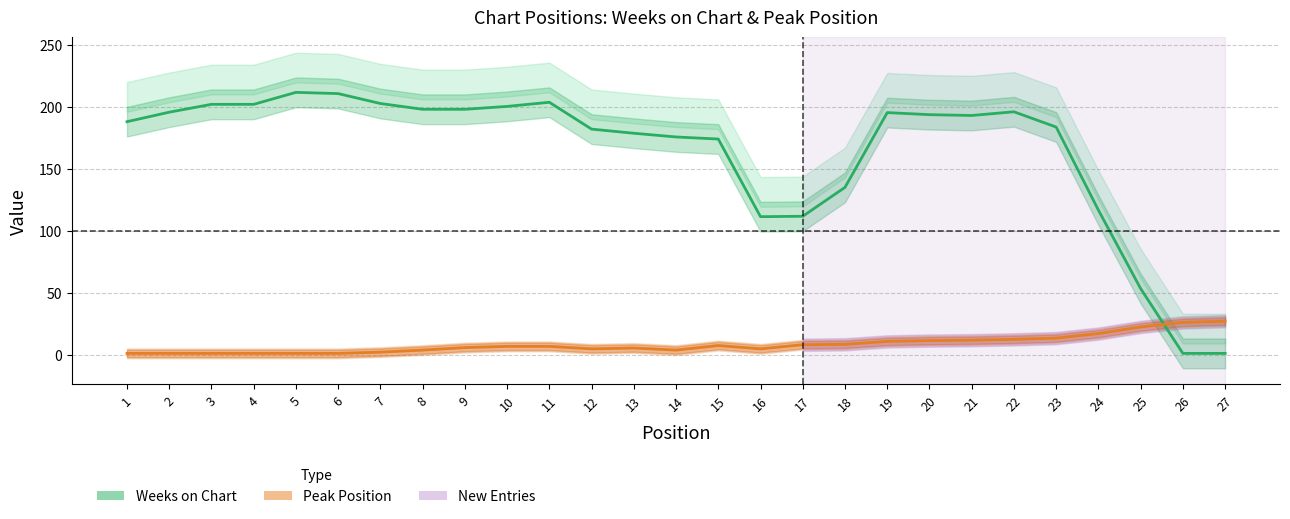

Reading right to left, list all the values displayed in this chart.

Weeks on Chart: 27=1.0	26=1.0	25=53.3	24=116.7	23=183.7	22=196.0	21=193.0	20=193.7	19=195.3	18=135.0	17=111.7	16=111.3	15=174.0	14=175.7	13=178.7	12=182.0	11=203.7	10=200.3	9=198.0	8=198.0	7=202.7	6=210.7	5=211.7	4=202.0	3=202.0	2=195.7	1=188.0
Peak Position: 27=27.0	26=26.0	25=22.3	24=17.0	23=13.3	22=12.3	21=11.7	20=11.3	19=10.7	18=8.3	17=8.0	16=4.7	15=7.3	14=3.7	13=5.3	12=4.7	11=6.7	10=6.7	9=5.7	8=3.7	7=2.0	6=1.0	5=1.0	4=1.0	3=1.0	2=1.0	1=1.0